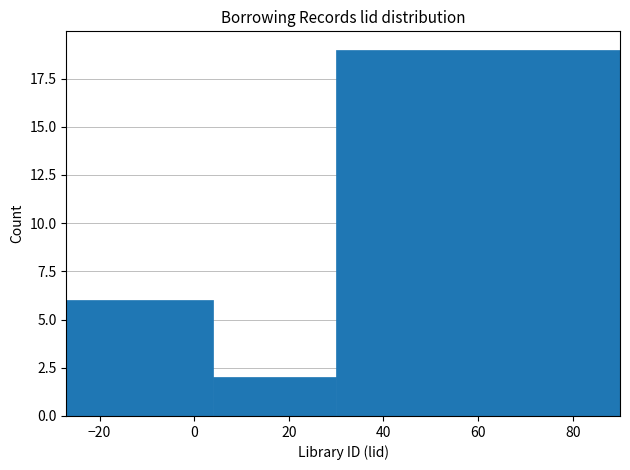

Reading left to right, list every bar in this chart as the range it spans on the x-axis followed by its height. Neither the bar edges nor the heights are printed on the chart, so give them approximately, as read against the axes.

-27 to 4: 6
4 to 30: 2
30 to 90: 19